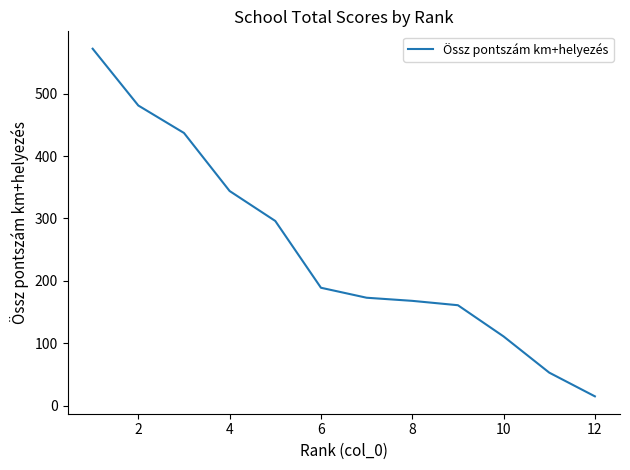

Reading left to right, what are all the values shown in this chart?

572	481	437	344	296	189	173	168	161	111	53	15